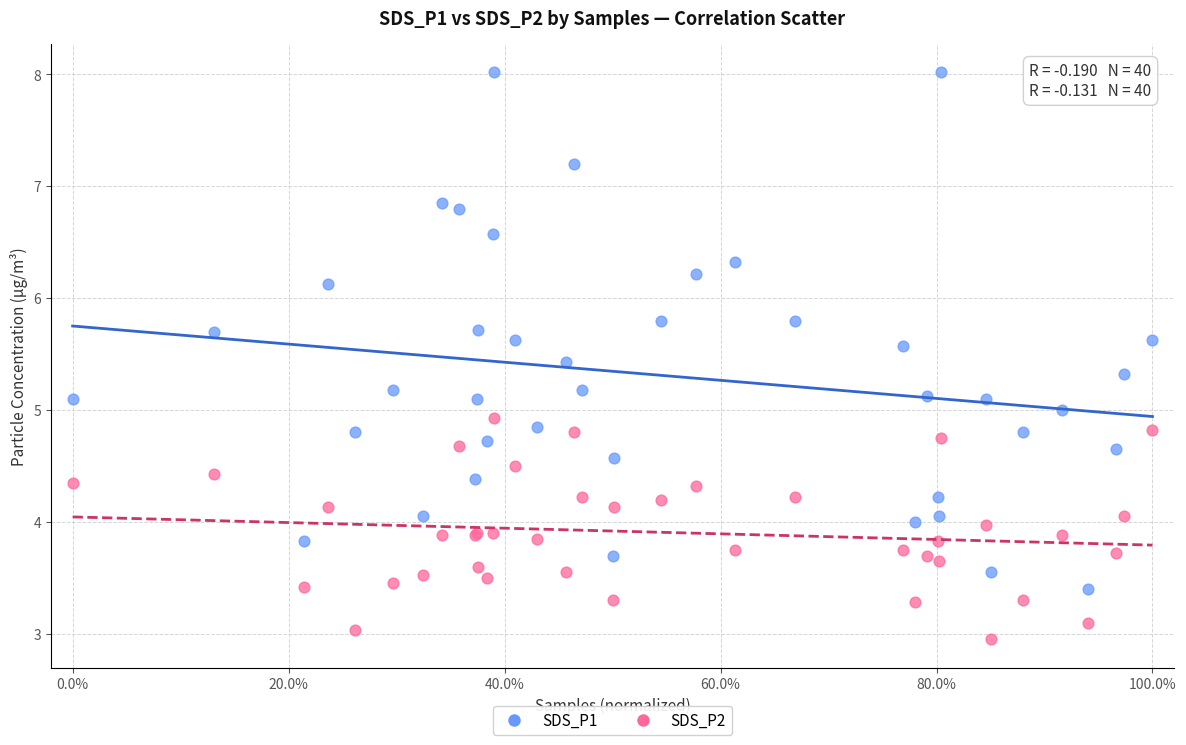

Which series contains the highest Y value?

SDS_P1